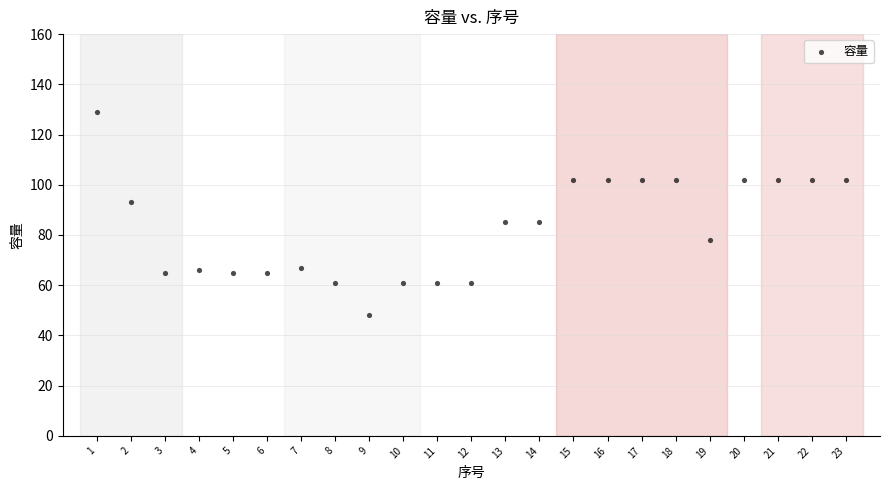

What is the range of X values (max minus min)?

22